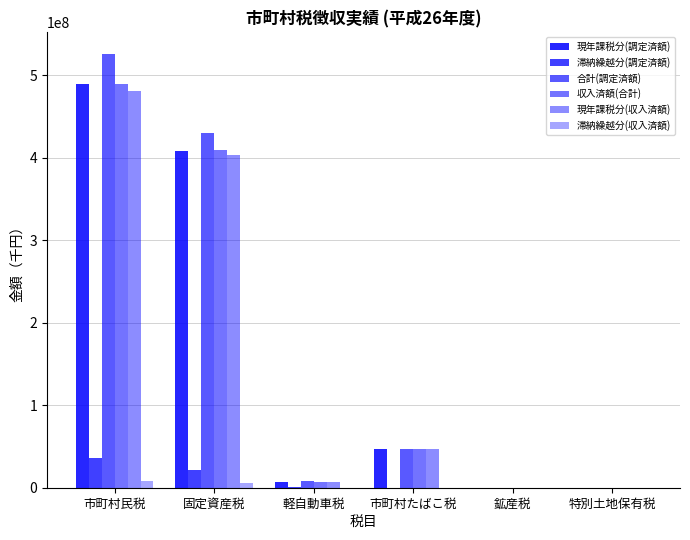

At 市町村民税, list the series in order from smallest to largest.

滞納繰越分(収入済額), 滞納繰越分(調定済額), 現年課税分(収入済額), 収入済額(合計), 現年課税分(調定済額), 合計(調定済額)